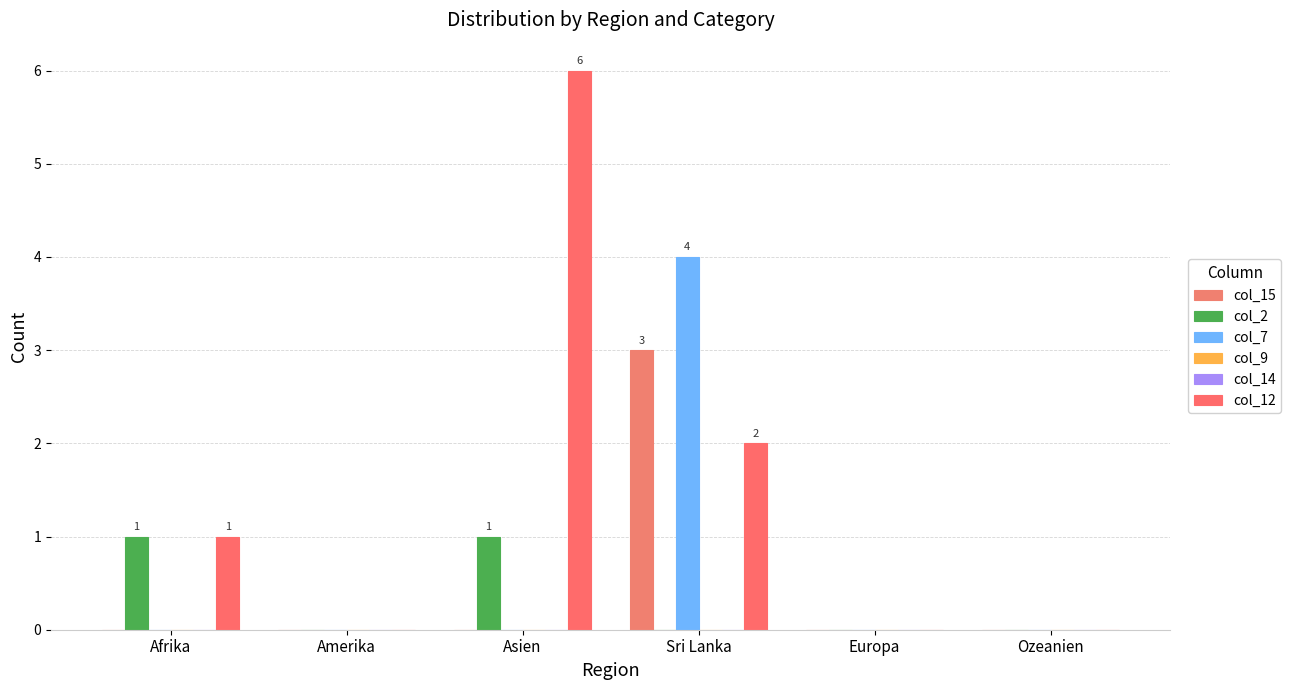

How many values in col_7 are above zero?

1